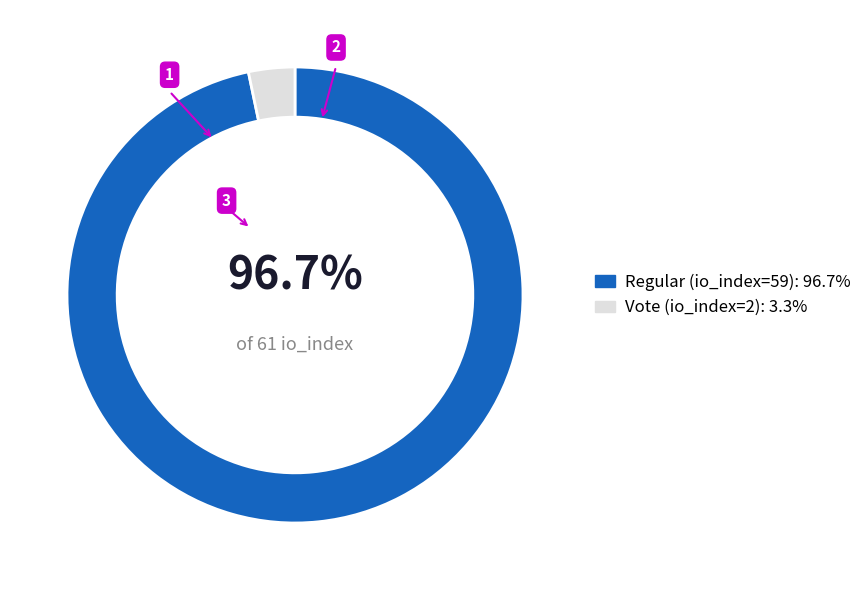

Combined, do Regular (io_index=59) and Vote (io_index=2) account for over 50%?

Yes